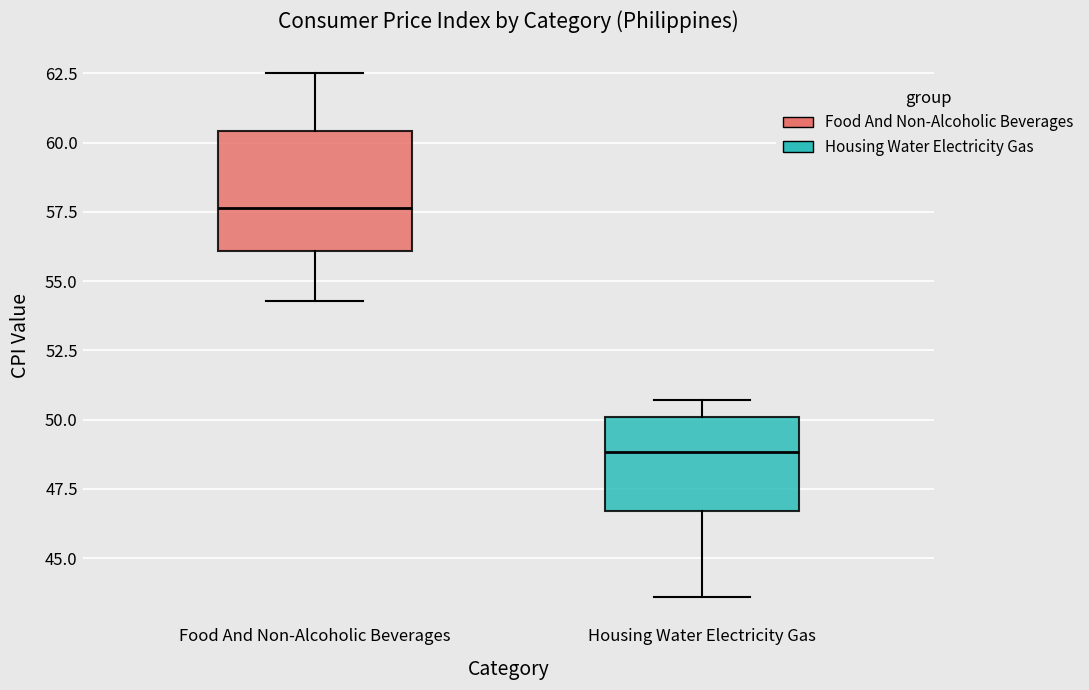

Comparing the boxes themselves (not the whiskers), which one is the tallest?

Food And Non-Alcoholic Beverages